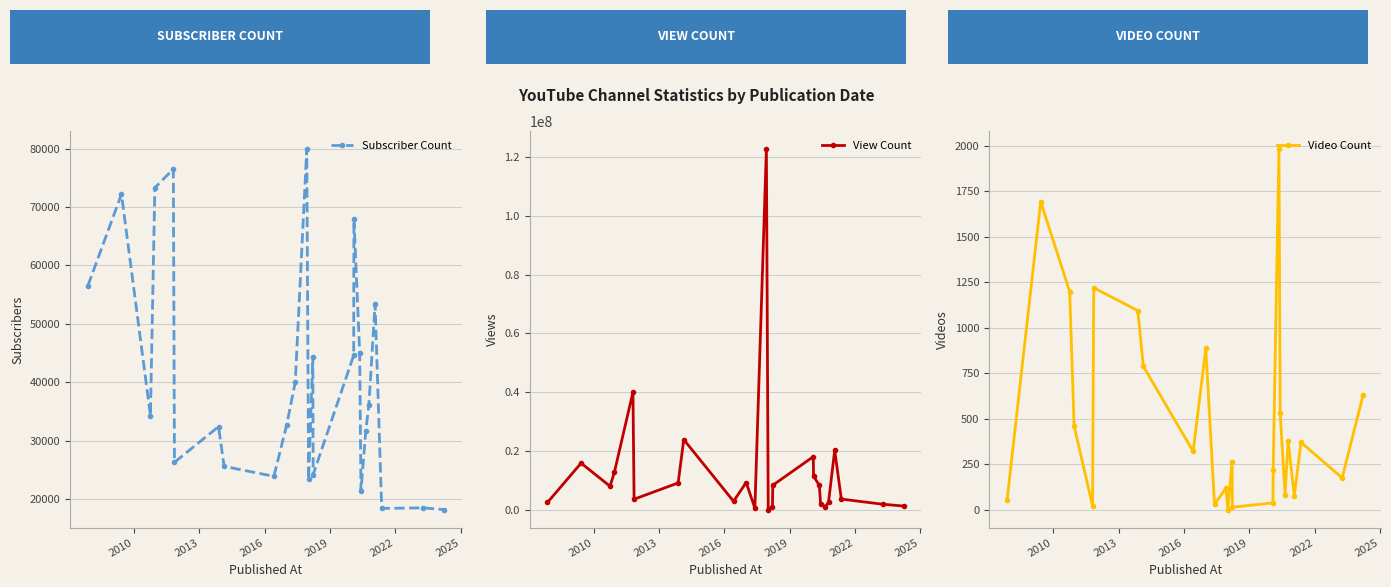

How many interior local peaks does the Video Count series have?

8